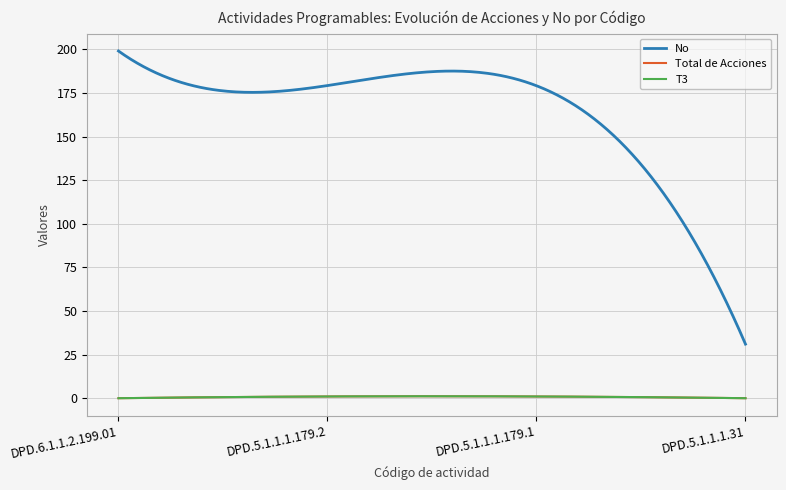

At which label does T3 reach its minimum?

DPD.6.1.1.2.199.01